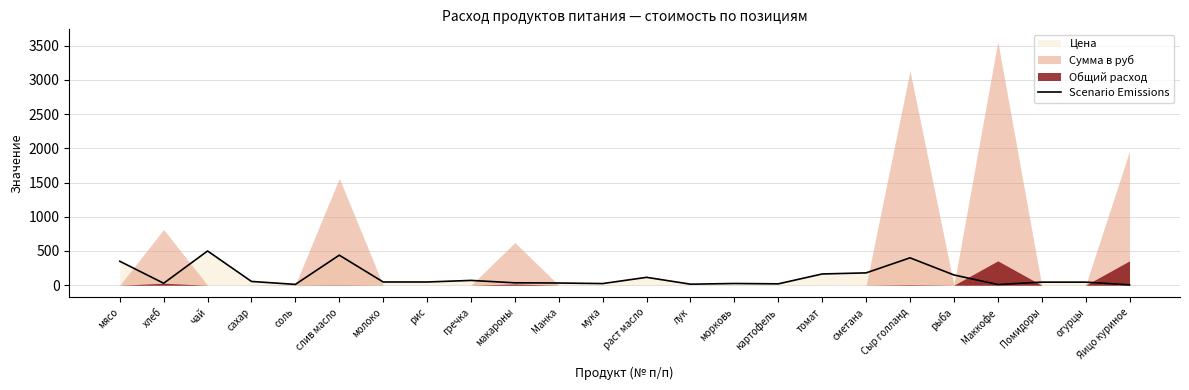

What is the average value?

117.3